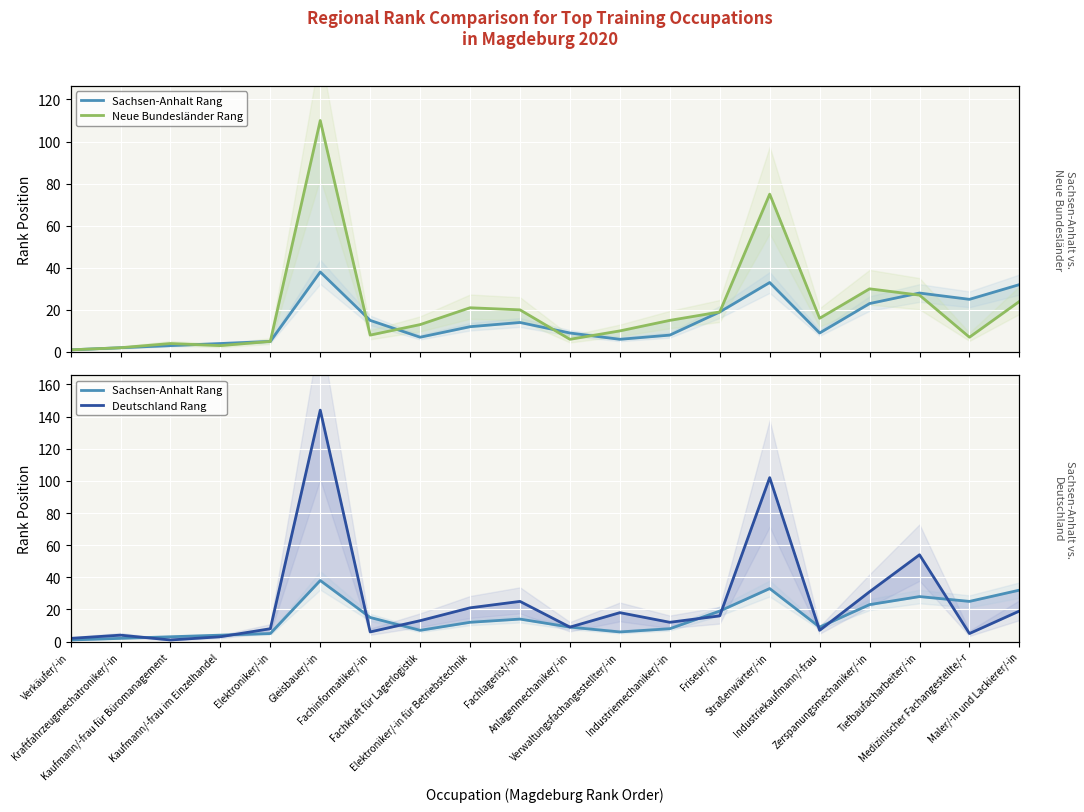

Reading left to right, extract all data points from this chart.

Sachsen-Anhalt Rang: 1	2	3	4	5	38	15	7	12	14	9	6	8	19	33	9	23	28	25	32
Neue Bundesländer Rang: 1	2	4	3	5	110	8	13	21	20	6	10	15	19	75	16	30	27	7	24
Deutschland Rang: 2	4	1	3	8	144	6	13	21	25	9	18	12	16	102	7	31	54	5	19